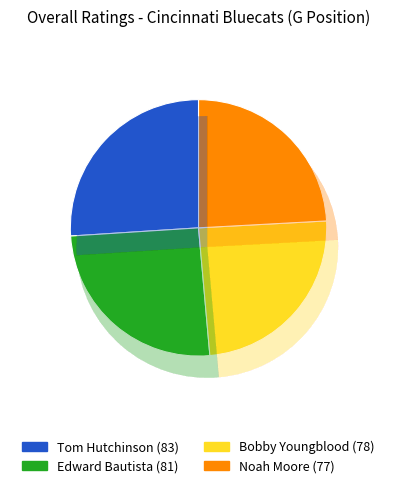

Rank the categories by value from highest to lowest.

Tom Hutchinson, Edward Bautista, Bobby Youngblood, Noah Moore